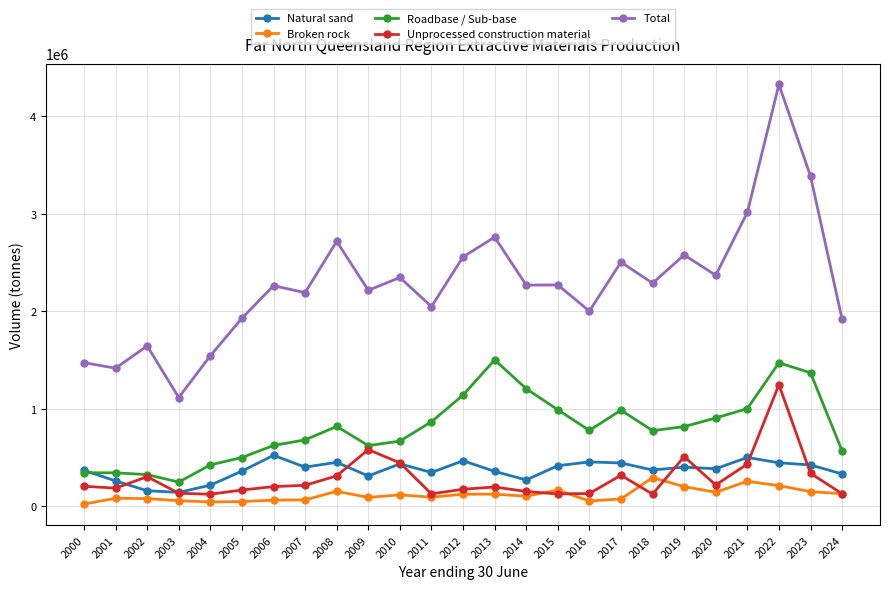

What is the value of the Broken rock point at the 22nd from the left?

253880